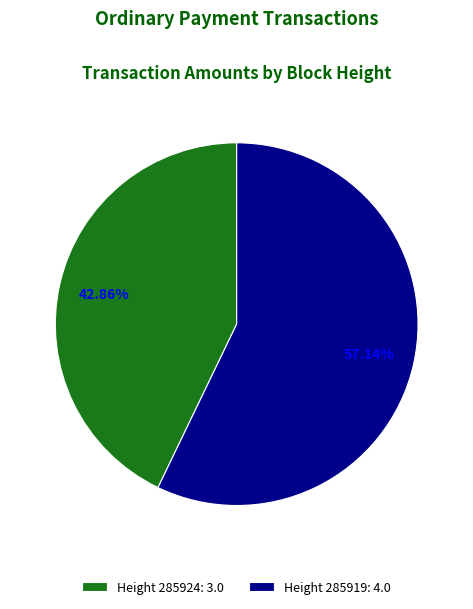

Count the number of slices in the pie.

2